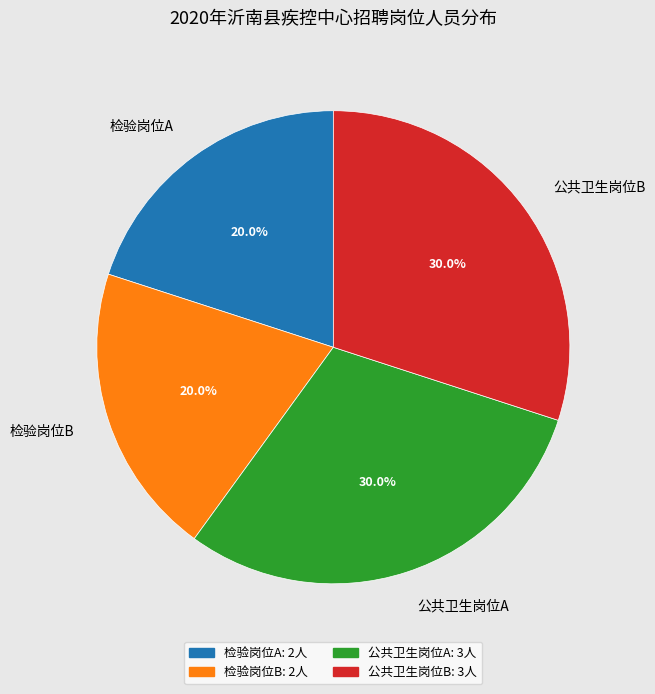

What portion of the pie excludes 公共卫生岗位B?

70.0%